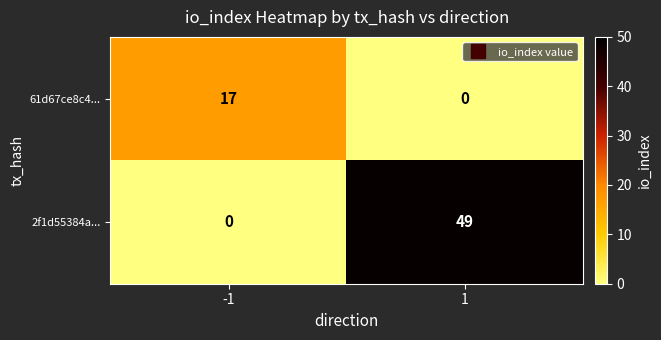

Which series has the largest range (max minus min)?

2f1d55384a...